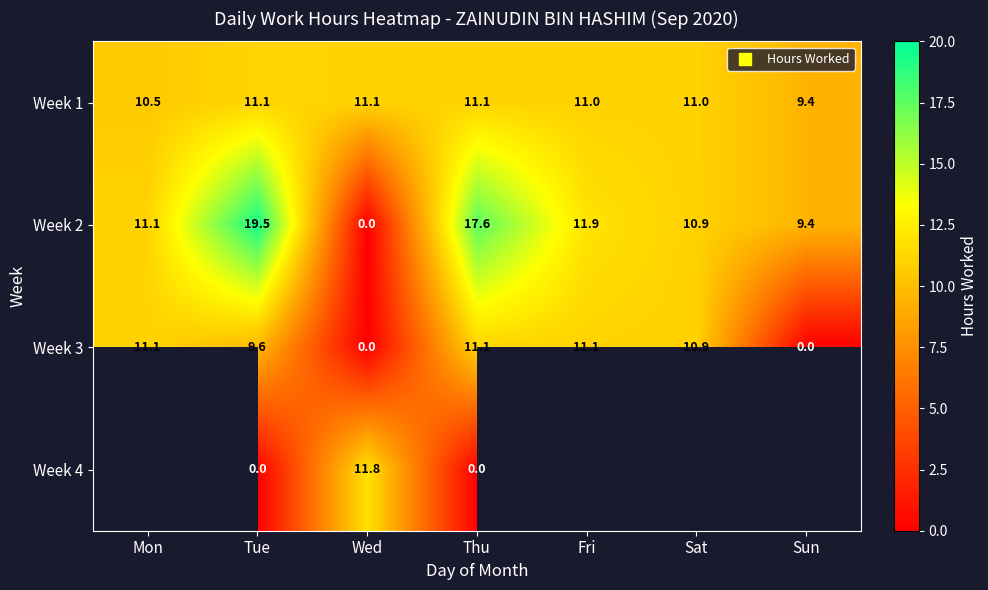

How many values in the Week 3 series exceed 10?

4